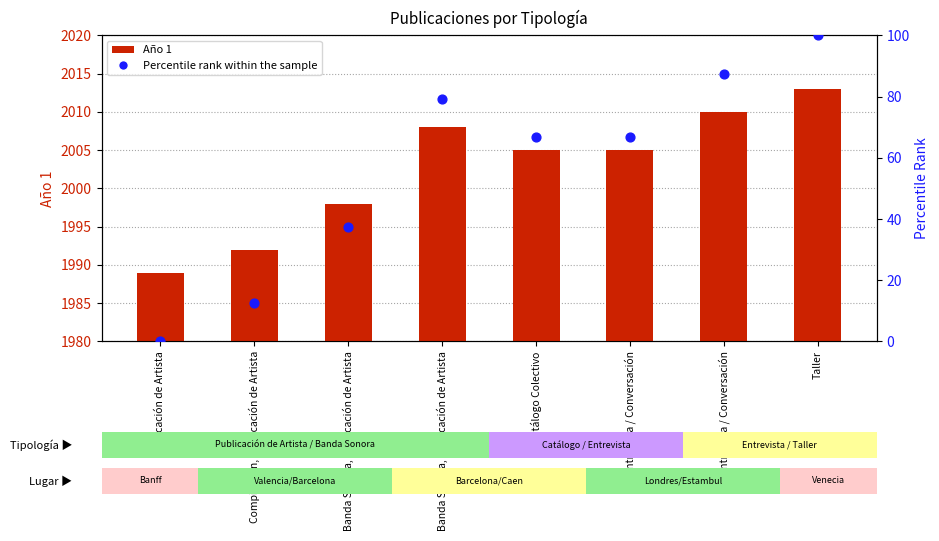

At how many categories does at least one series exceed 1584?

8